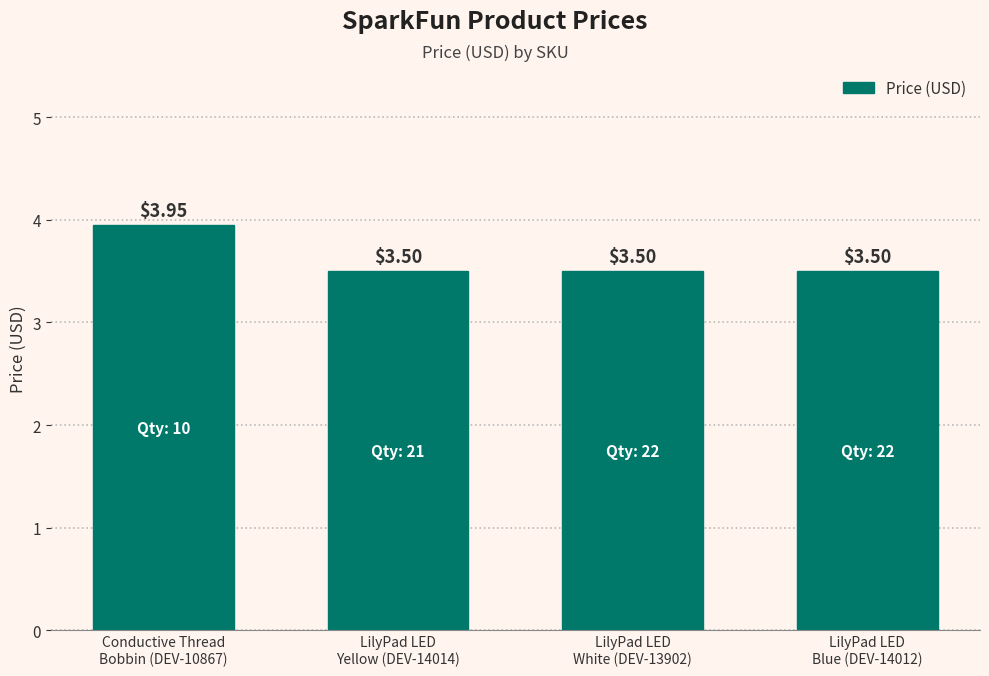

What is the ratio of the value at LilyPad LED
Blue (DEV-14012) to the value at LilyPad LED
Yellow (DEV-14014)?

1.0